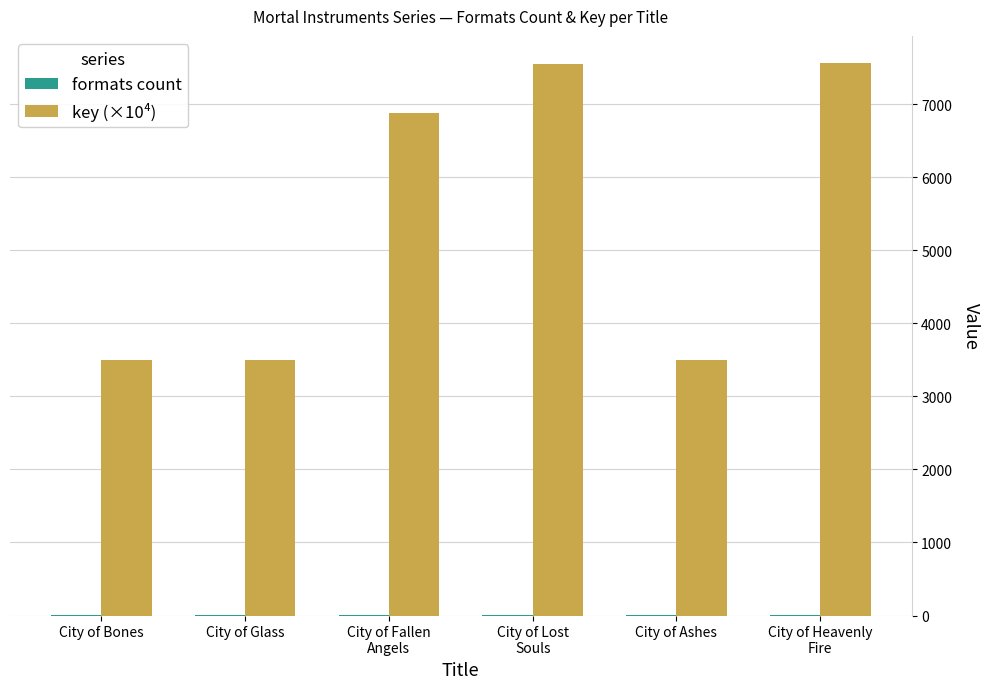

Which series has the widest spread of values?

key (×10⁴)